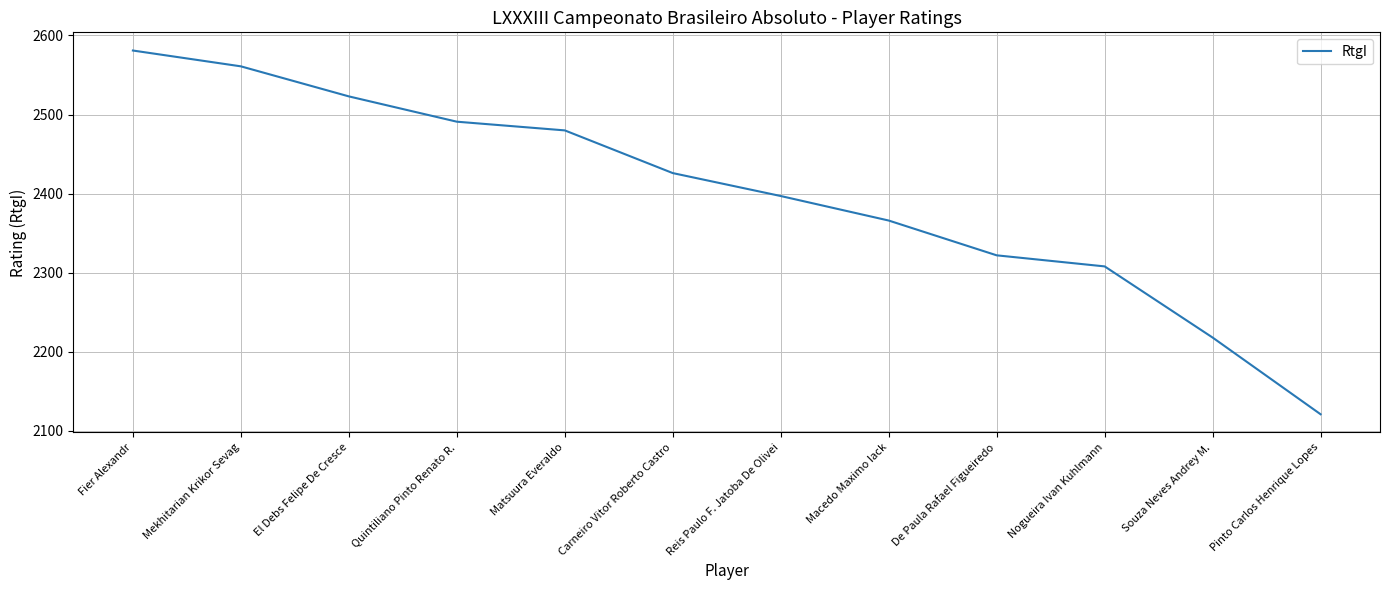

What is the difference between the maximum and minimum values?

460